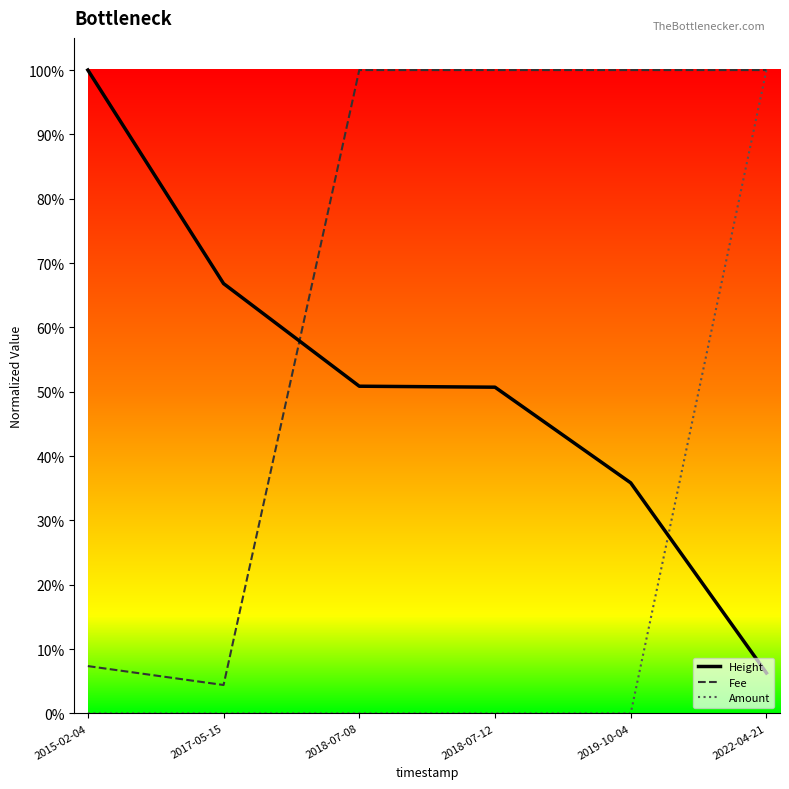

At which category is the sum across all series the highest?

2022-04-21